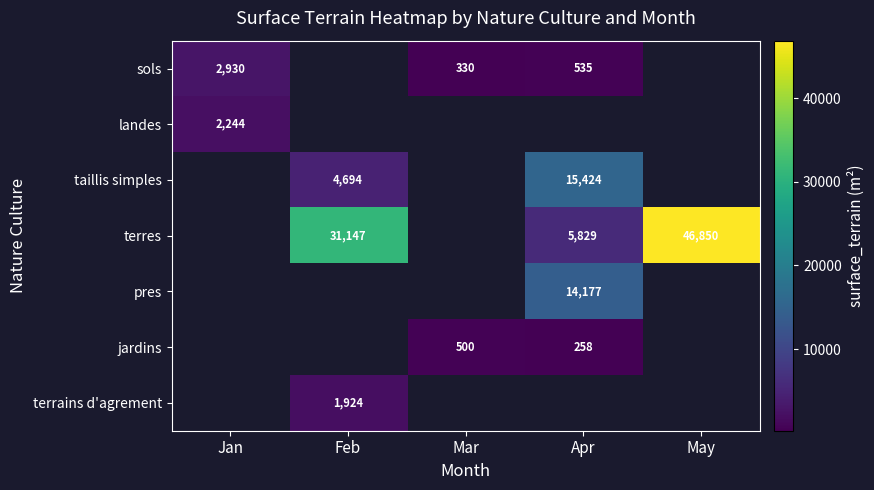

The value of sols at Apr is 260. True or false?

False